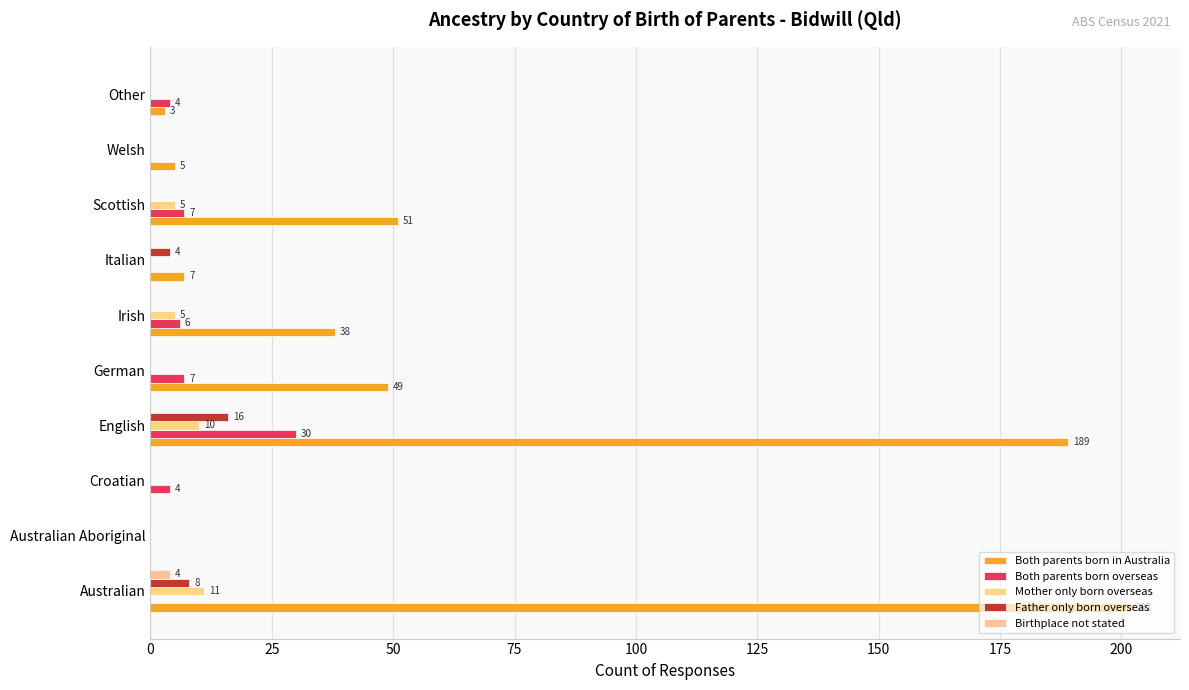

Reading left to right, what are all the values shown in this chart?

Both parents born in Australia: 202	0	0	189	49	38	7	51	5	3
Both parents born overseas: 0	0	4	30	7	6	0	7	0	4
Mother only born overseas: 11	0	0	10	0	5	0	5	0	0
Father only born overseas: 8	0	0	16	0	0	4	0	0	0
Birthplace not stated: 4	0	0	0	0	0	0	0	0	0